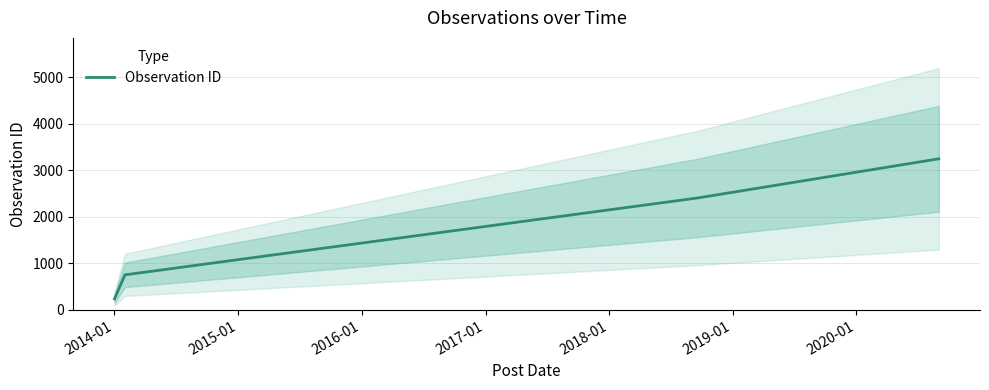

What is the lowest value of the Observation ID series?

241